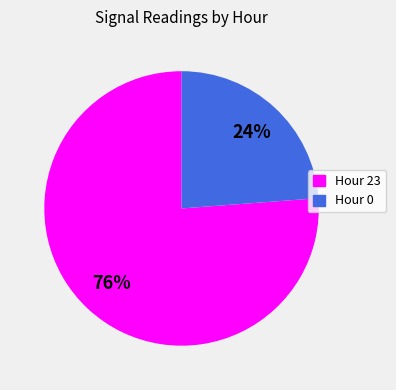

True or false: Hour 0 accounts for 36% of the total.

False